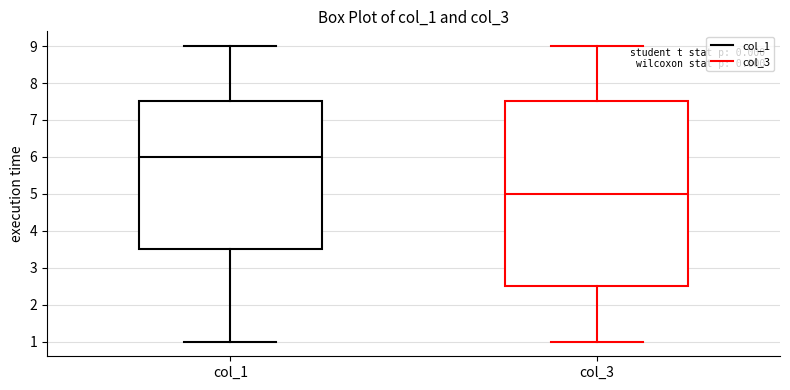

Reading left to right, transcribe this box plot: for each box, give where its median line is, the range the box spans, and where its two whiskers end, as read against the y-axis. The values are not printed on the chart, so give them approximately, as read against the axis.

col_1: median 6.0, box 3.5 to 7.5, whiskers 1.0 to 9.0
col_3: median 5.0, box 2.5 to 7.5, whiskers 1.0 to 9.0